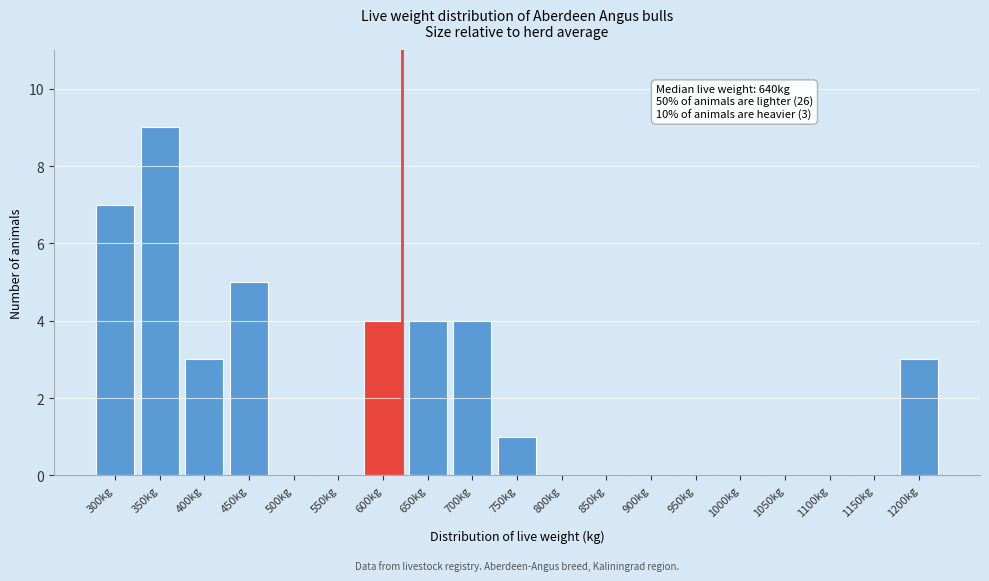

Reading right to left, extract all data points from this chart.

1200kg=3	1150kg=0	1100kg=0	1050kg=0	1000kg=0	950kg=0	900kg=0	850kg=0	800kg=0	750kg=1	700kg=4	650kg=4	600kg=4	550kg=0	500kg=0	450kg=5	400kg=3	350kg=9	300kg=7